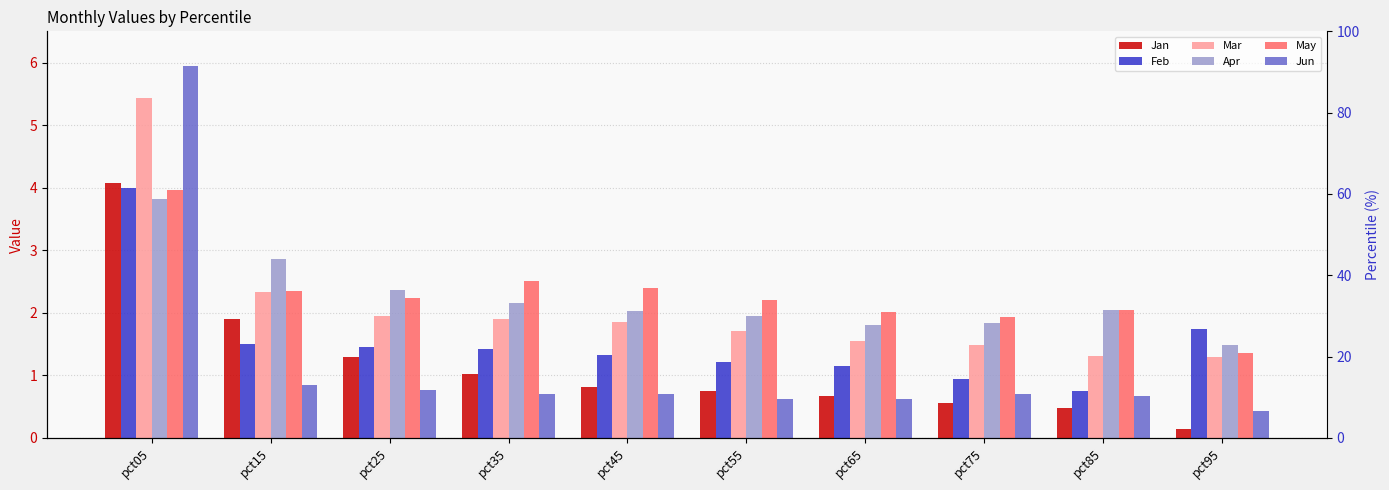

What is the difference between the May values at pct45 and pct35?

0.1